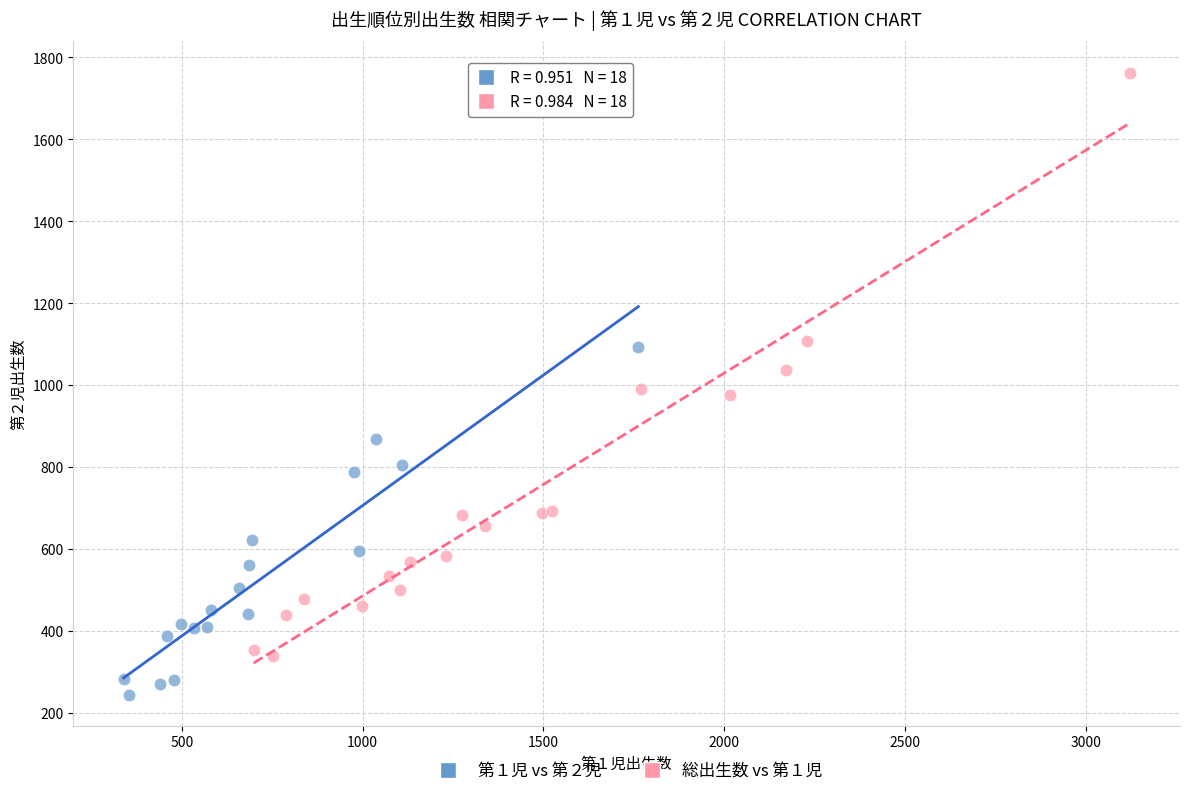

Which series contains the highest Y value?

総出生数 vs 第１児